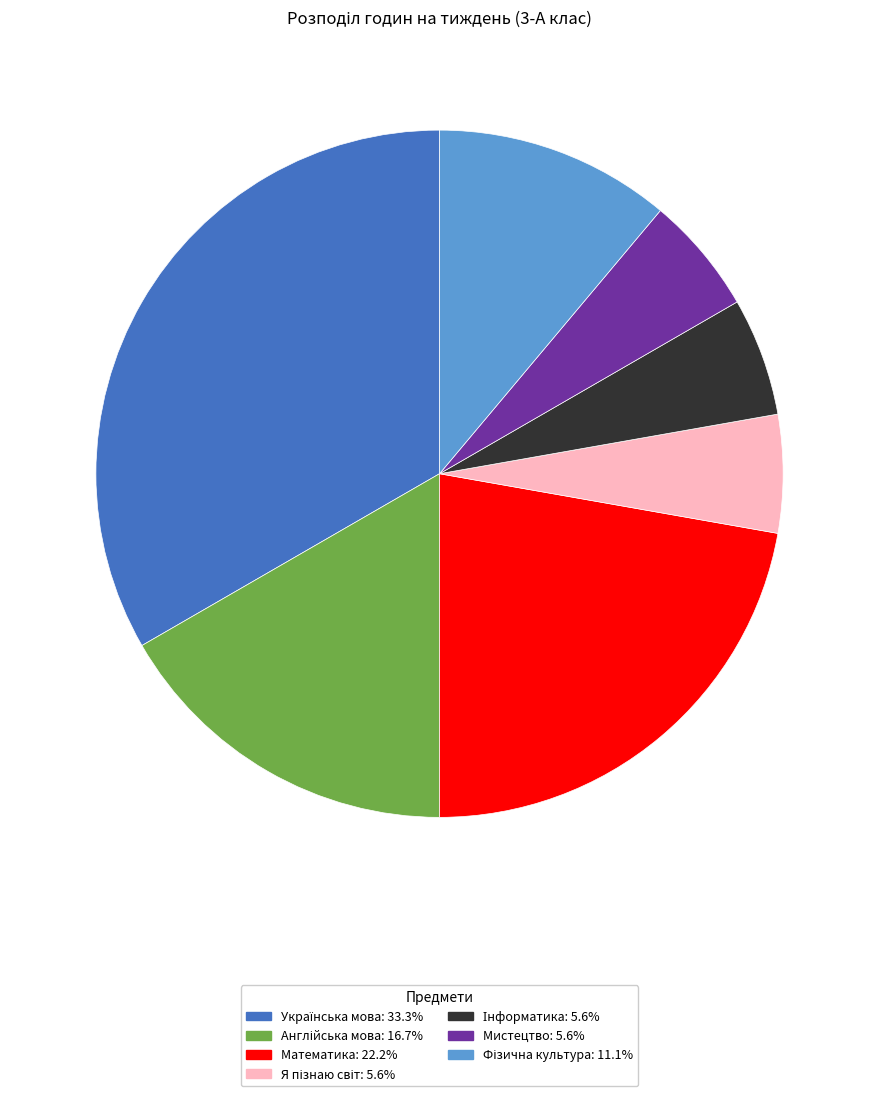

Is Математика the majority of the pie?

No